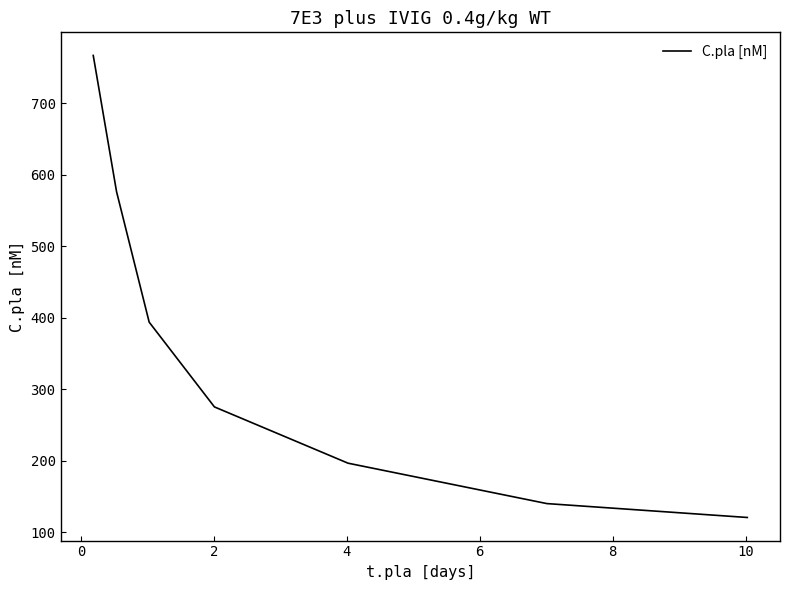

What is the greatest value displayed?

766.6